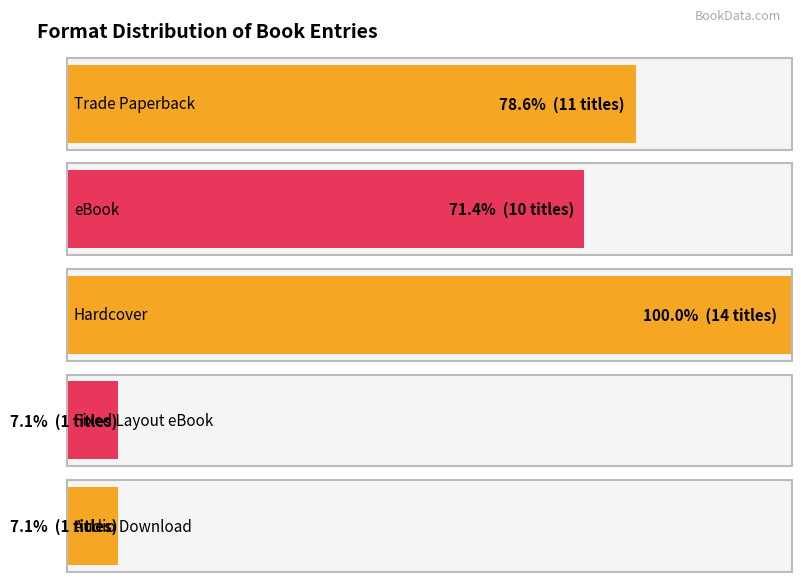

Which label corresponds to the smallest value in the chart?

Fixed Layout eBook